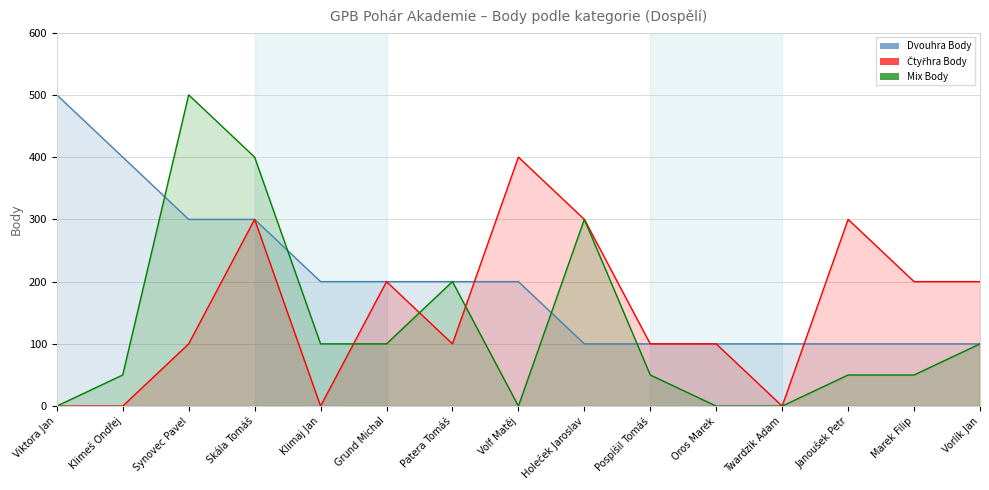

What is the average value of the Čtyřhra Body series?

153